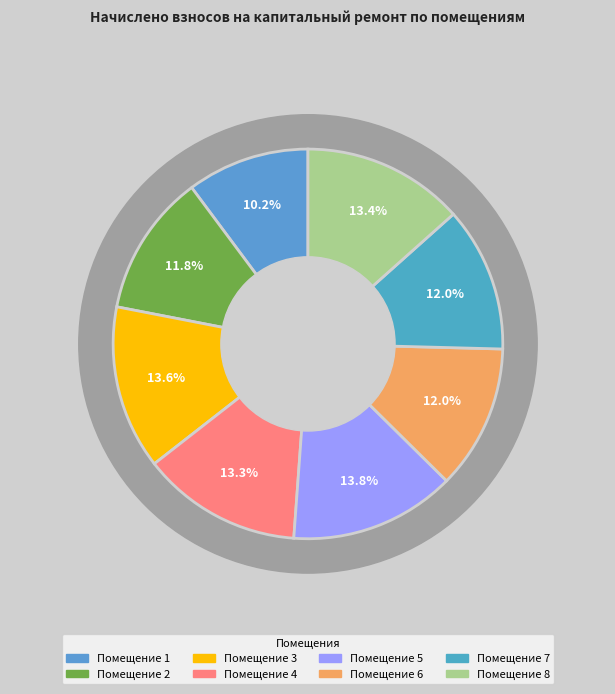

What is the change in value from 7 to 8?

+440.6